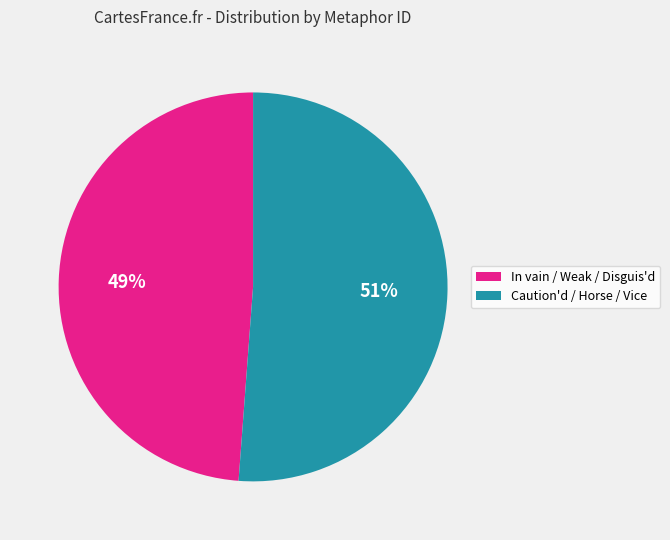

Which category accounts for the majority?

Caution'd / Horse / Vice